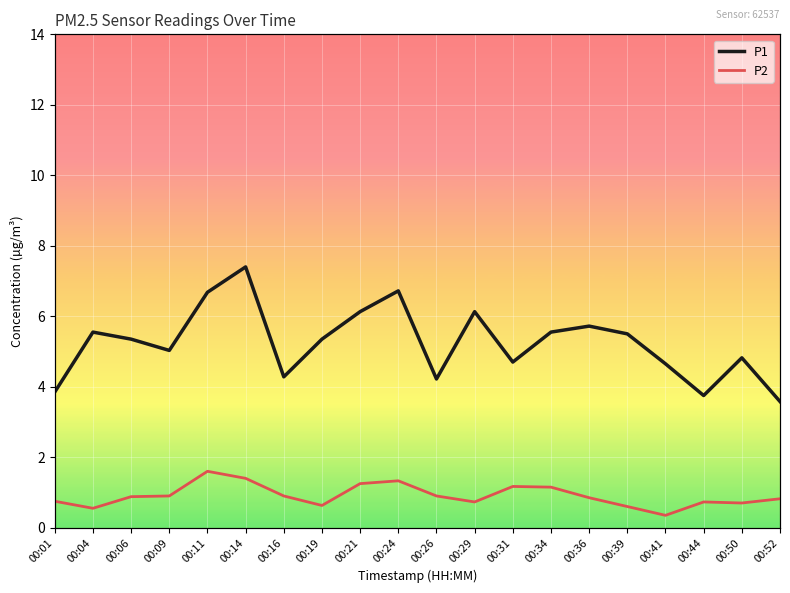

Read the P2 value at 00:44.

0.7